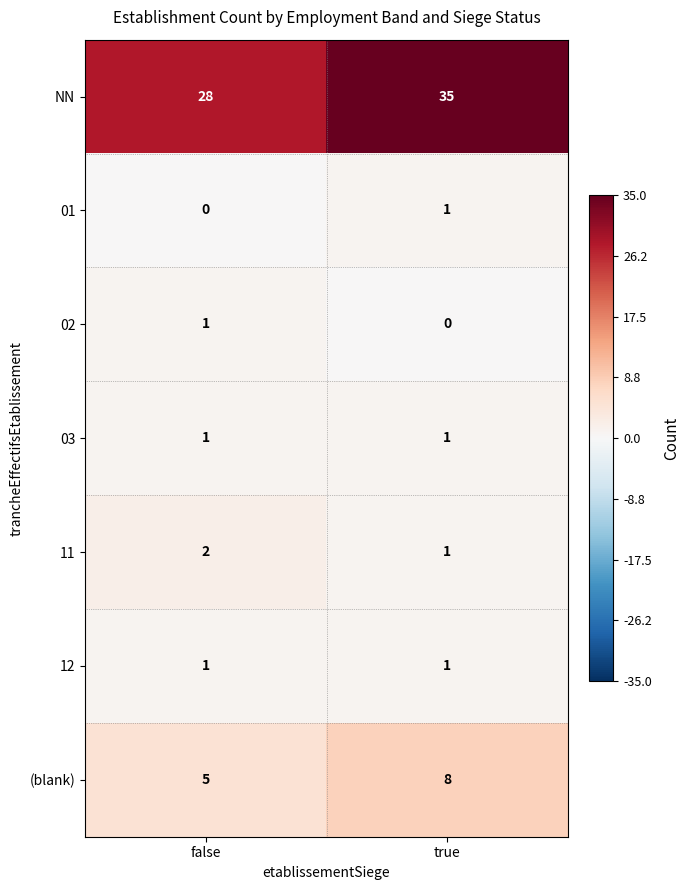

What is the average value of the NN series?

32